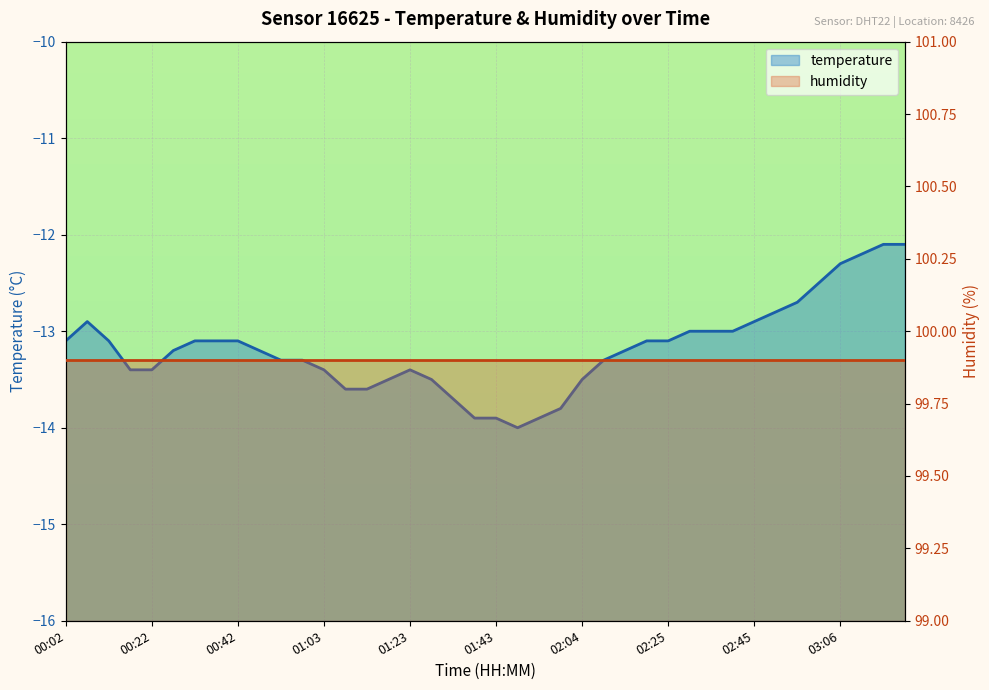

Reading right to left, extract all data points from this chart.

03:22=-12.1	03:17=-12.1	03:11=-12.2	03:06=-12.3	03:01=-12.5	02:56=-12.7	02:50=-12.8	02:45=-12.9	02:40=-13.0	02:35=-13.0	02:30=-13.0	02:25=-13.1	02:19=-13.1	02:14=-13.2	02:09=-13.3	02:04=-13.5	01:59=-13.8	01:54=-13.9	01:48=-14.0	01:43=-13.9	01:38=-13.9	01:33=-13.7	01:28=-13.5	01:23=-13.4	01:18=-13.5	01:13=-13.6	01:08=-13.6	01:03=-13.4	00:58=-13.3	00:53=-13.3	00:48=-13.2	00:42=-13.1	00:37=-13.1	00:32=-13.1	00:27=-13.2	00:22=-13.4	00:17=-13.4	00:12=-13.1	00:07=-12.9	00:02=-13.1